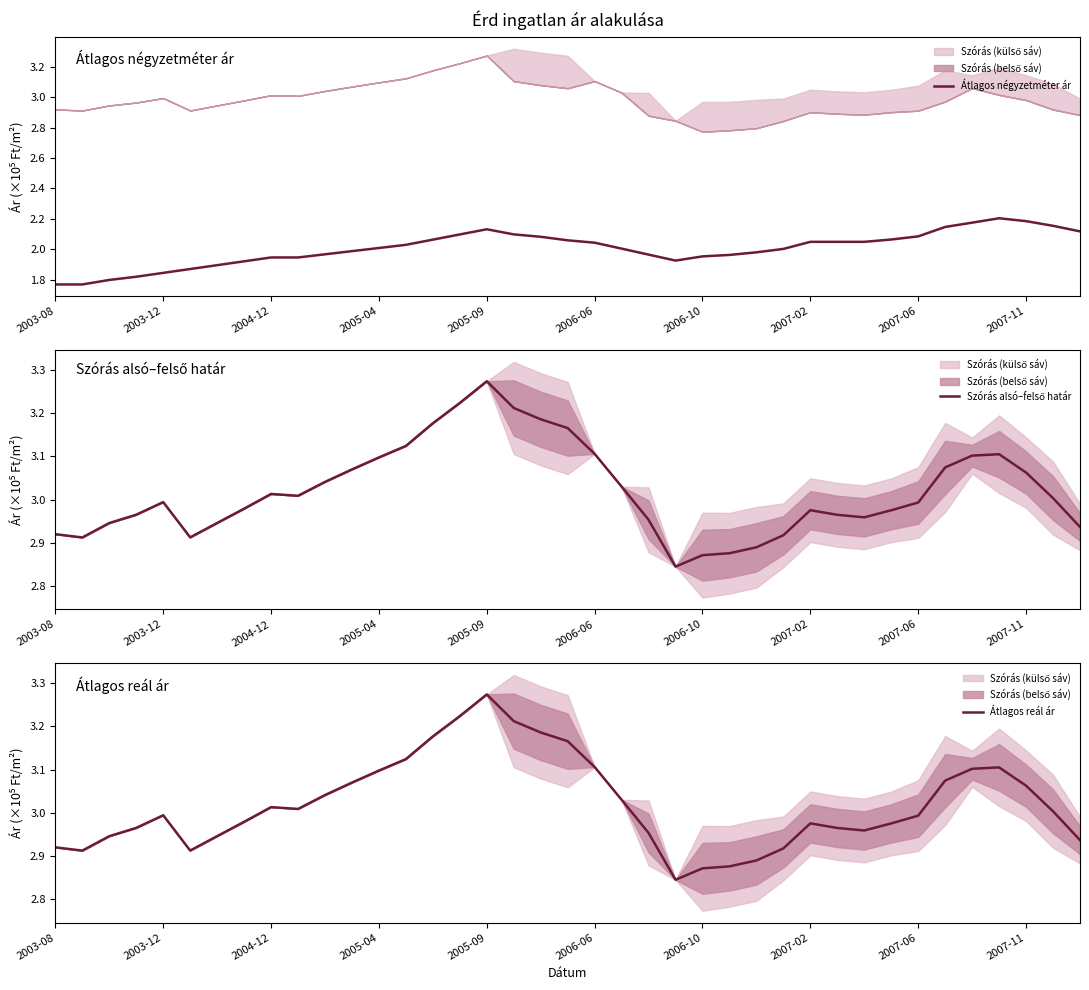

What is the maximum value shown in the chart?

3.3